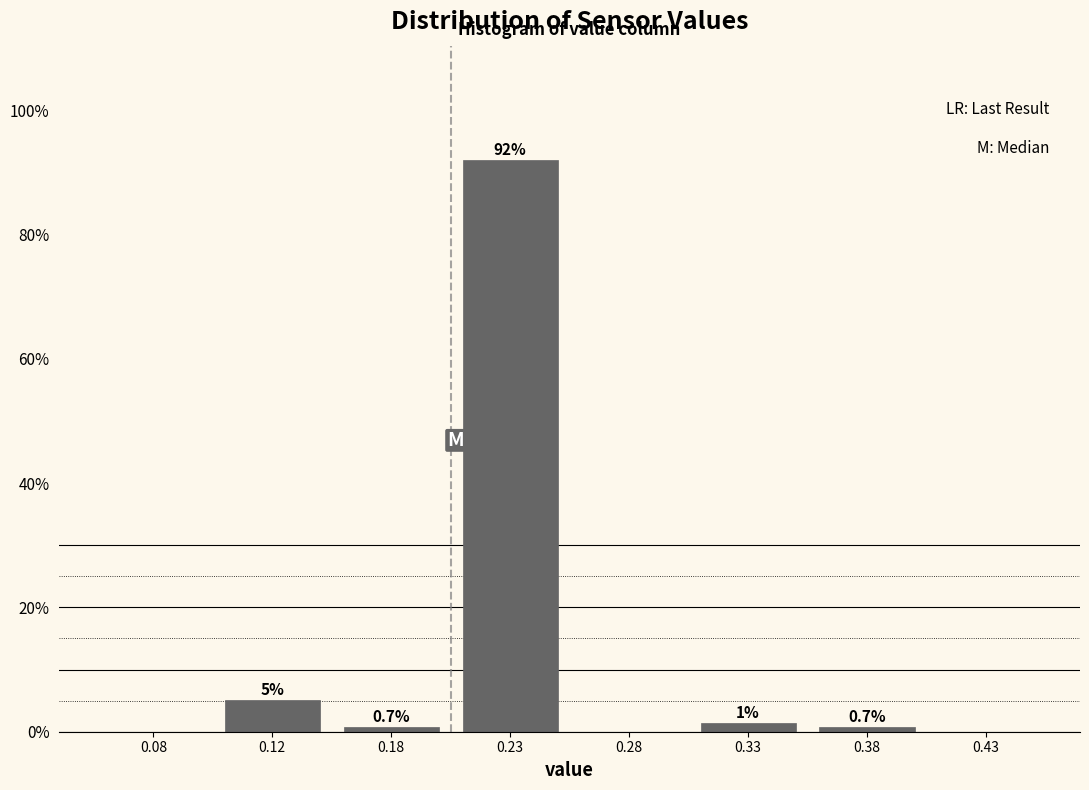

Which has a higher value, 0.12 or 0.43?

0.12